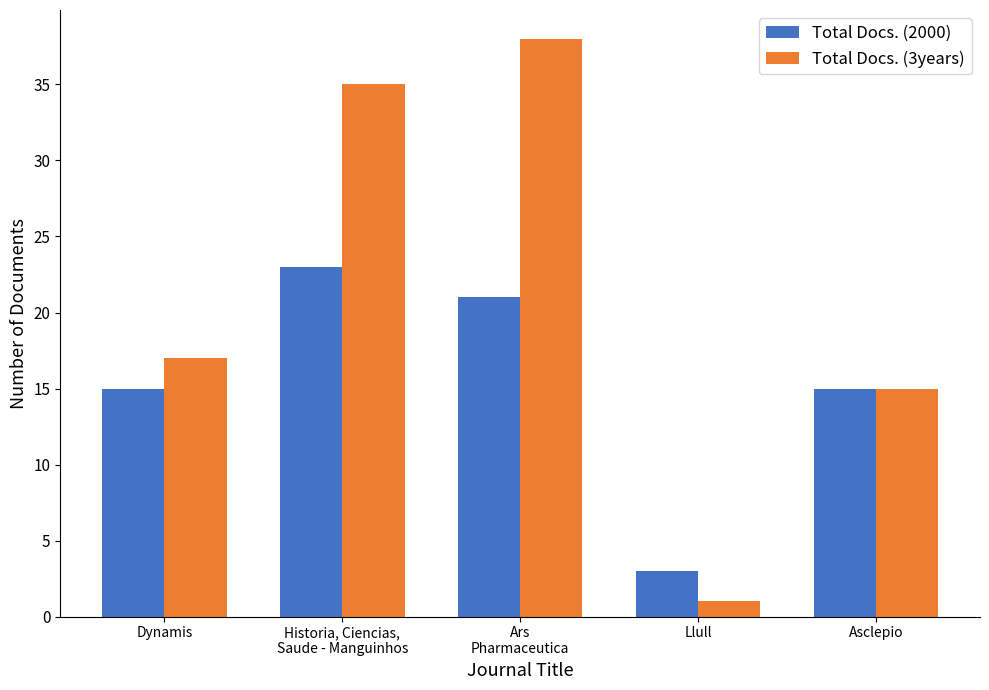

What is the highest value of the Total Docs. (2000) series?

23